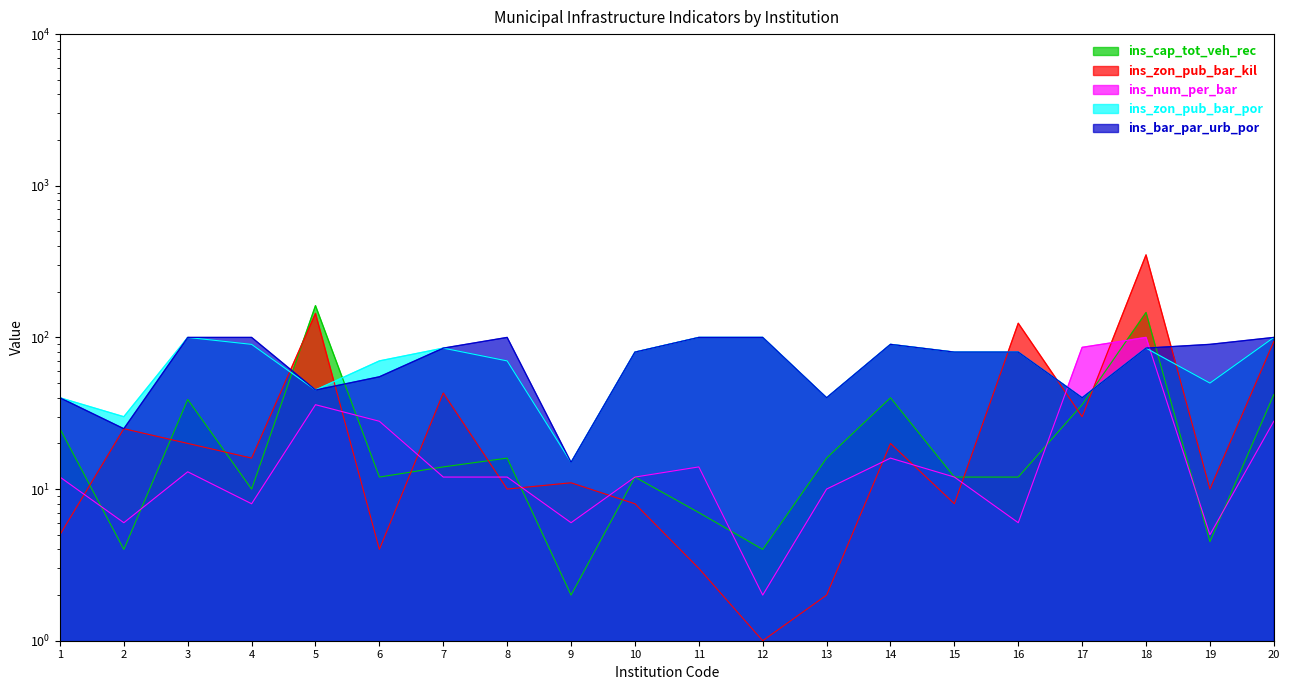

Rank the categories by ins_cap_tot_veh_rec value from highest to lowest.

5, 18, 20, 14, 3, 17, 1, 8, 13, 7, 6, 10, 15, 16, 4, 11, 19, 2, 12, 9